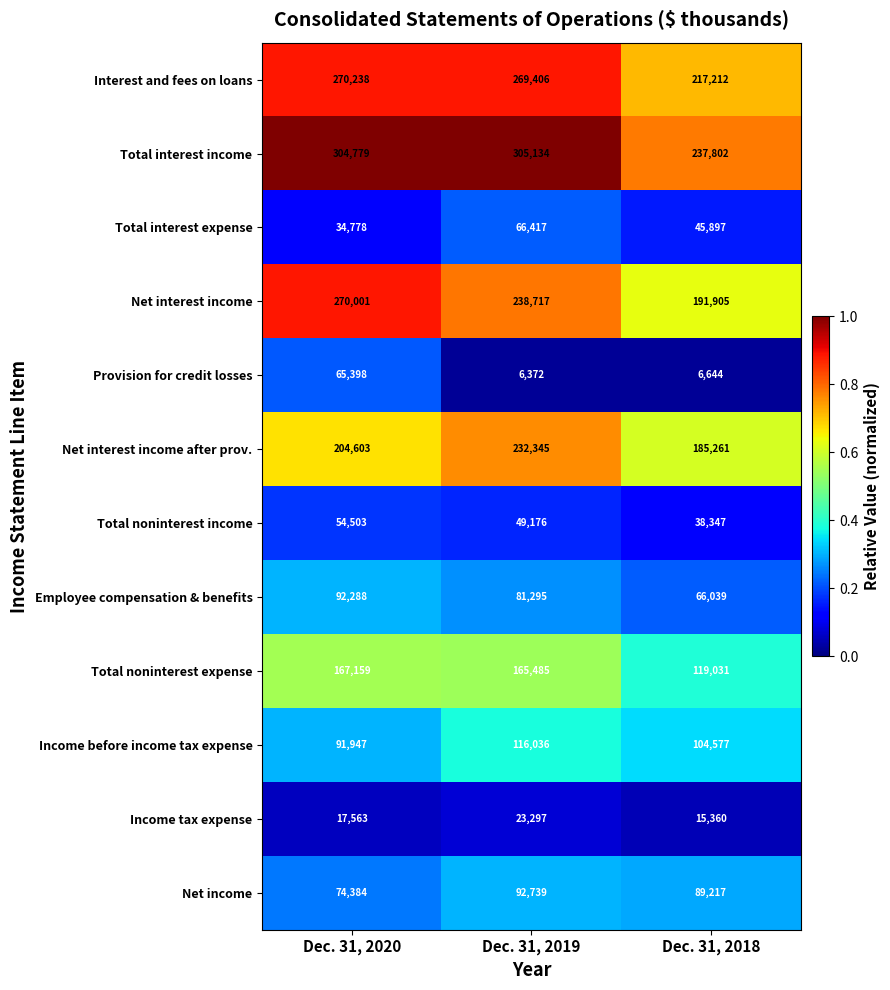

What is the difference between the Total interest expense values at Dec. 31, 2018 and Dec. 31, 2019?

20520